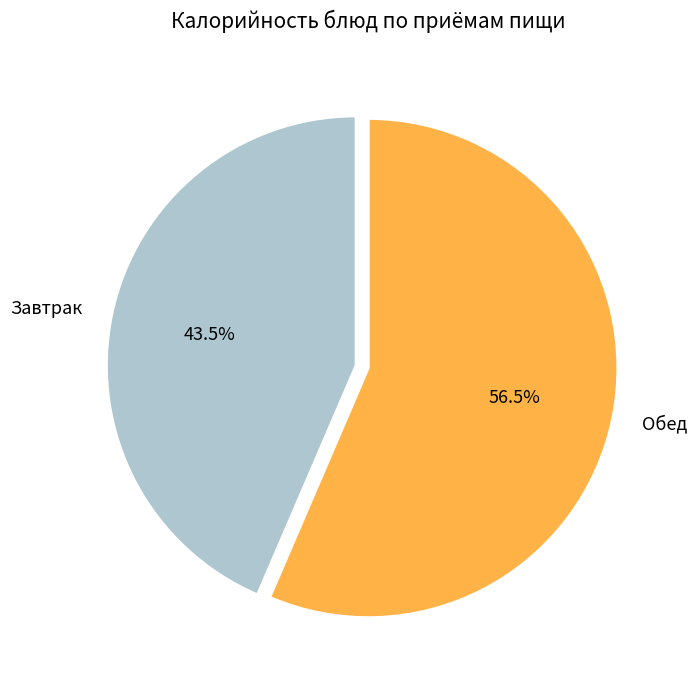

Does any single category account for the majority?

Yes